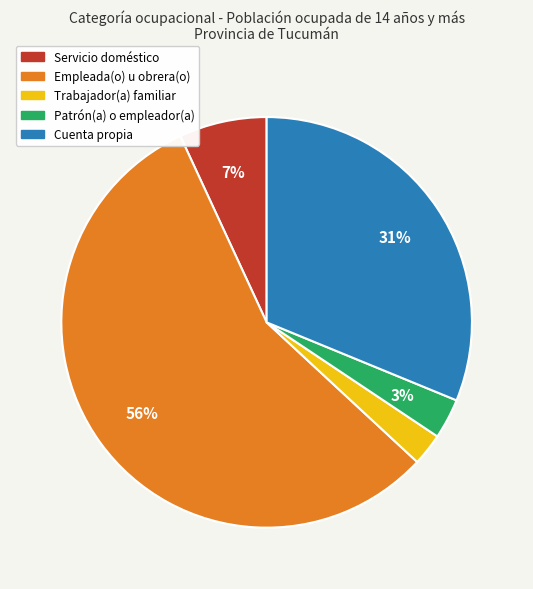

Is it true that Patrón(a) o empleador(a) is 12% of the pie?

False